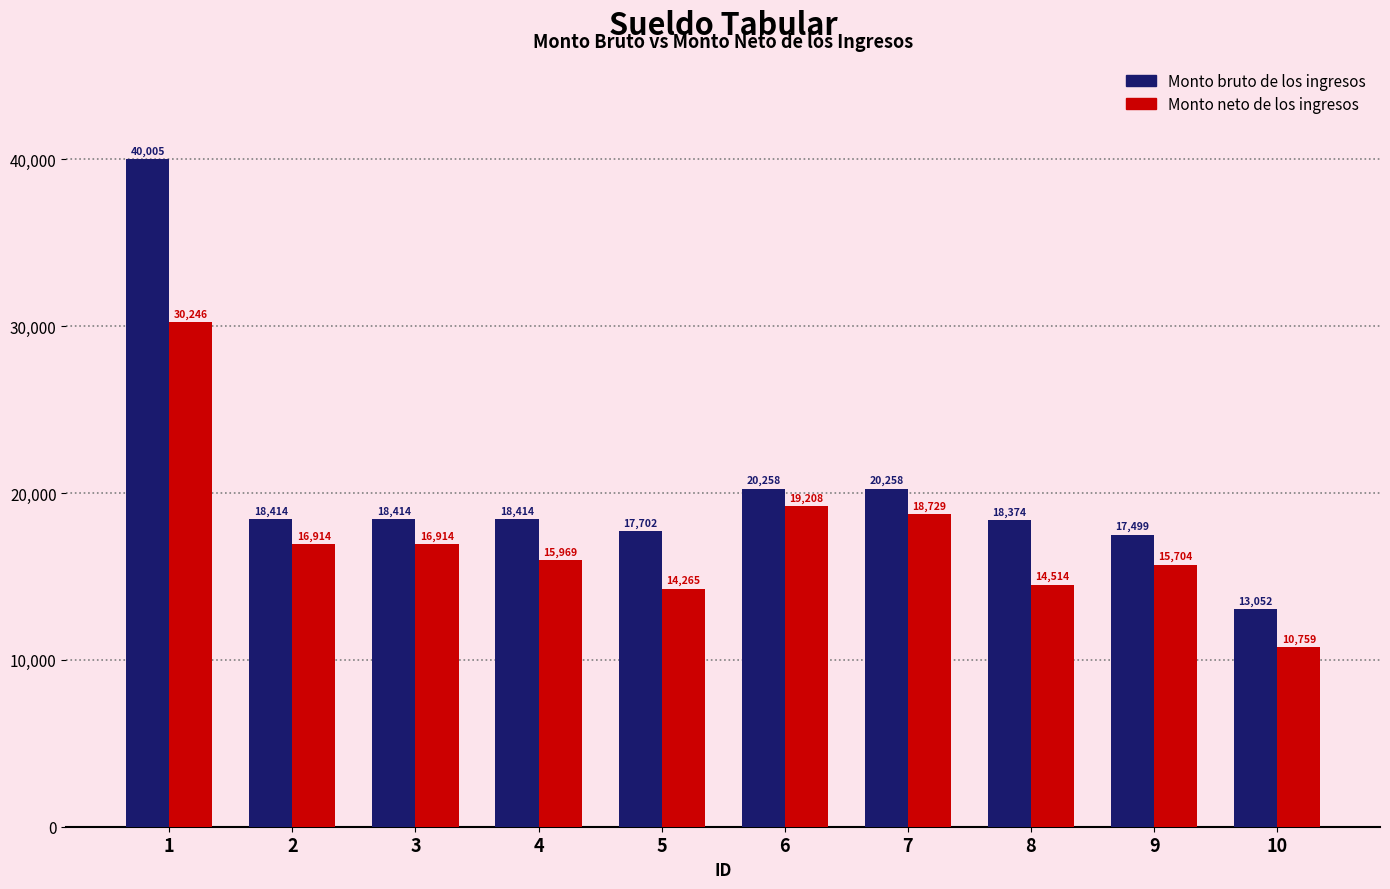

What is the value of the Monto bruto de los ingresos bar at the 10th from the left?

13051.9